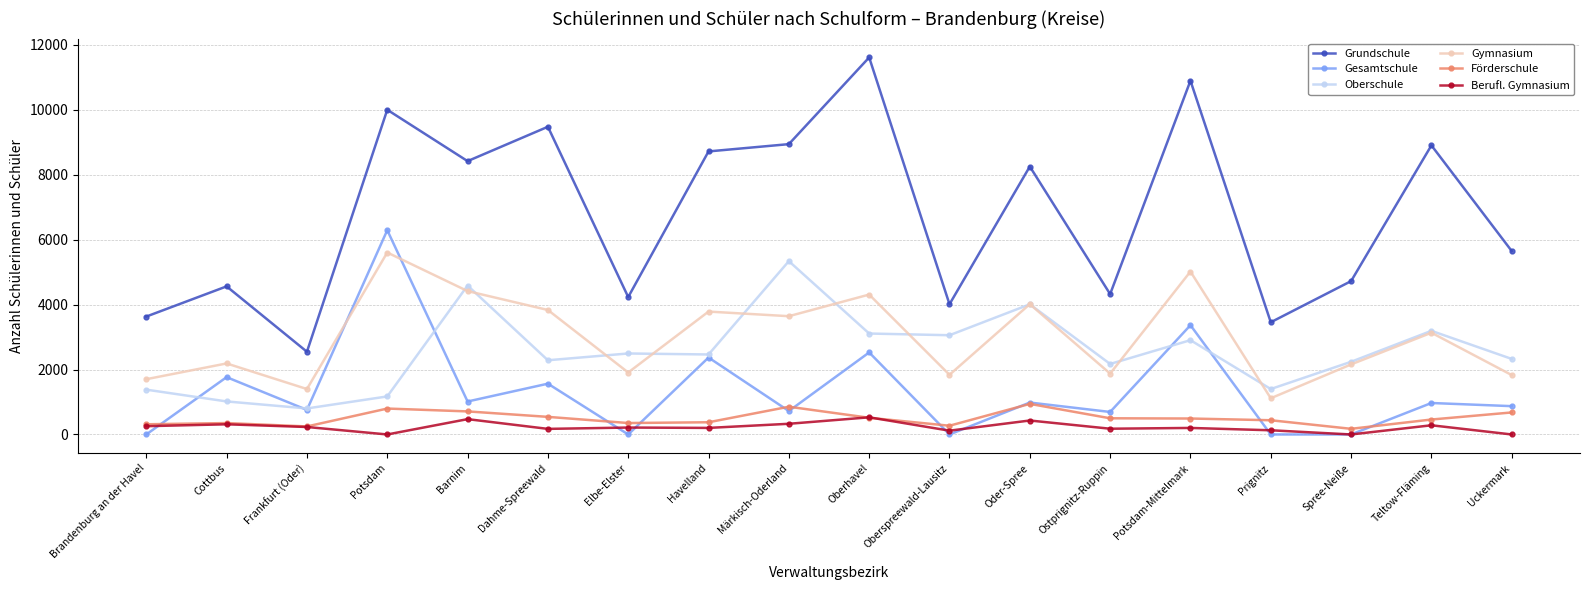

Does the chart display data point markers on the line(s)?

Yes